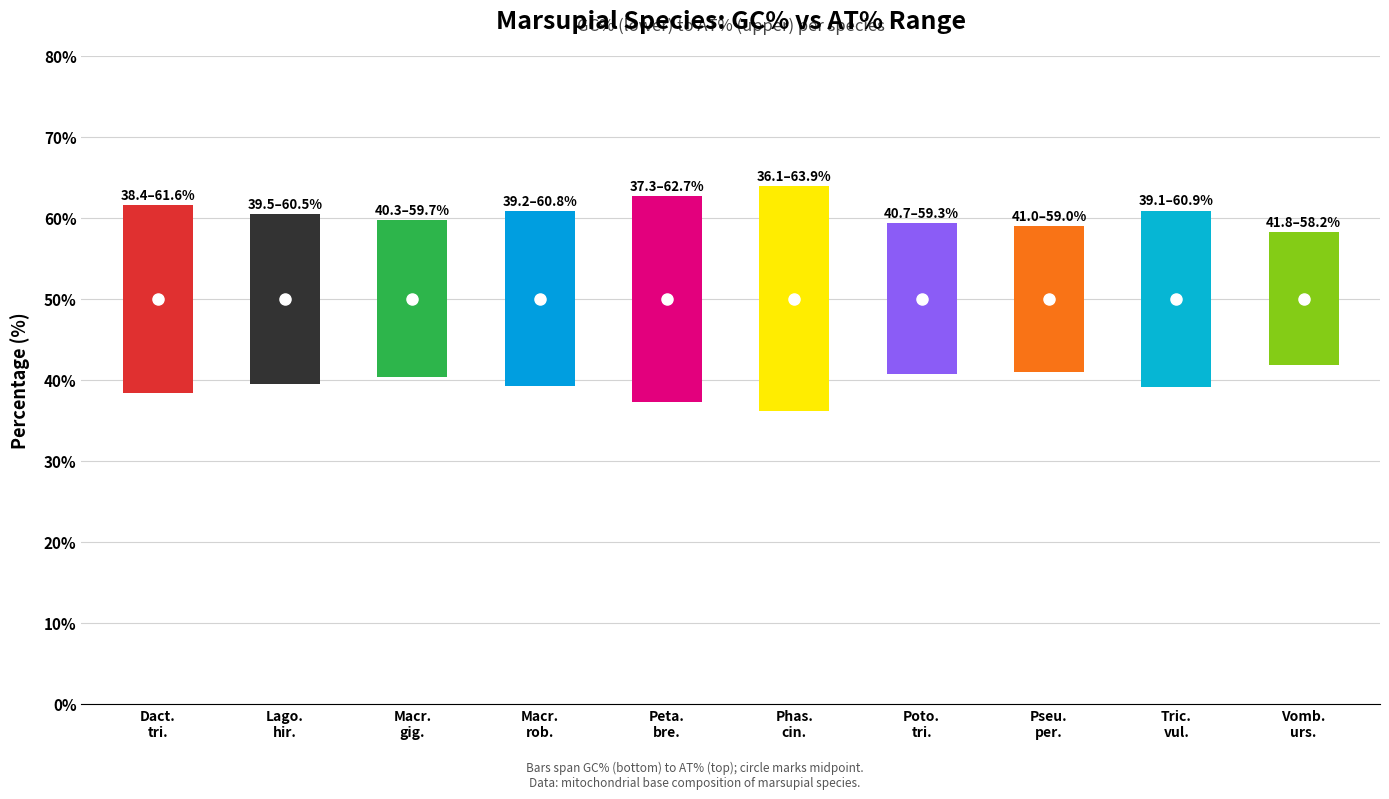

At which label does GC (%) first exceed 39?

Lagorchestes hirsutus